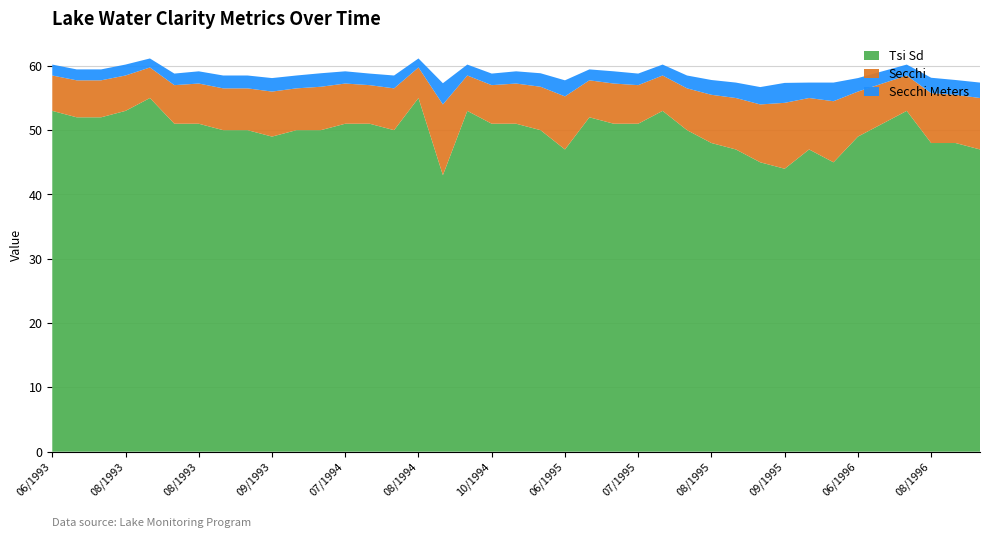

Reading left to right, transcribe all the data shown in this chart.

Tsi Sd: 53.0	52.0	52.0	53.0	55.0	51.0	51.0	50.0	50.0	49.0	50.0	50.0	51.0	51.0	50.0	55.0	43.0	53.0	51.0	51.0	50.0	47.0	52.0	51.0	51.0	53.0	50.0	48.0	47.0	45.0	44.0	47.0	45.0	49.0	51.0	53.0	48.0	48.0	47.0
Secchi Meters: 1.7	1.7	1.7	1.7	1.4	1.8	1.9	2.0	2.0	2.1	2.0	2.1	1.9	1.8	2.0	1.4	3.3	1.7	1.8	1.9	2.1	2.5	1.7	1.9	1.8	1.7	2.0	2.3	2.4	2.7	3.1	2.4	2.9	2.1	1.9	1.7	2.4	2.3	2.4
Secchi: 5.5	5.8	5.8	5.5	4.8	6.0	6.2	6.5	6.5	7.0	6.5	6.8	6.2	6.0	6.5	4.8	11.0	5.5	6.0	6.2	6.8	8.2	5.8	6.2	6.0	5.5	6.5	7.5	8.0	9.0	10.2	8.0	9.5	7.0	6.2	5.5	7.8	7.5	8.0